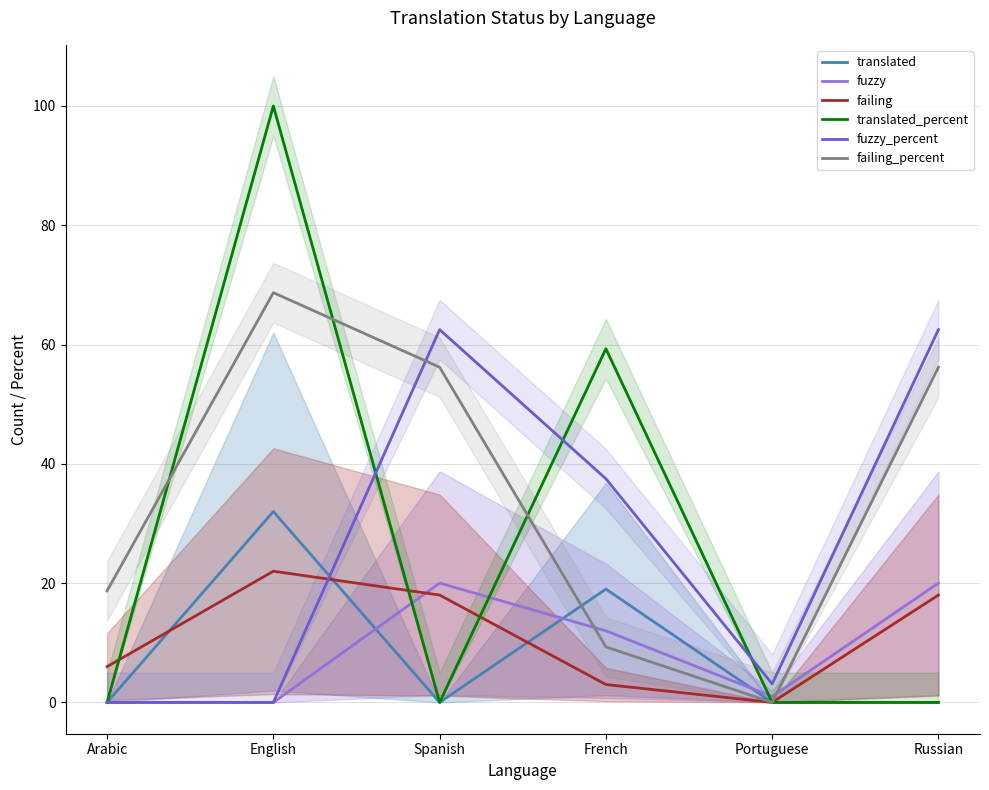

Which series has the largest range (max minus min)?

translated_percent